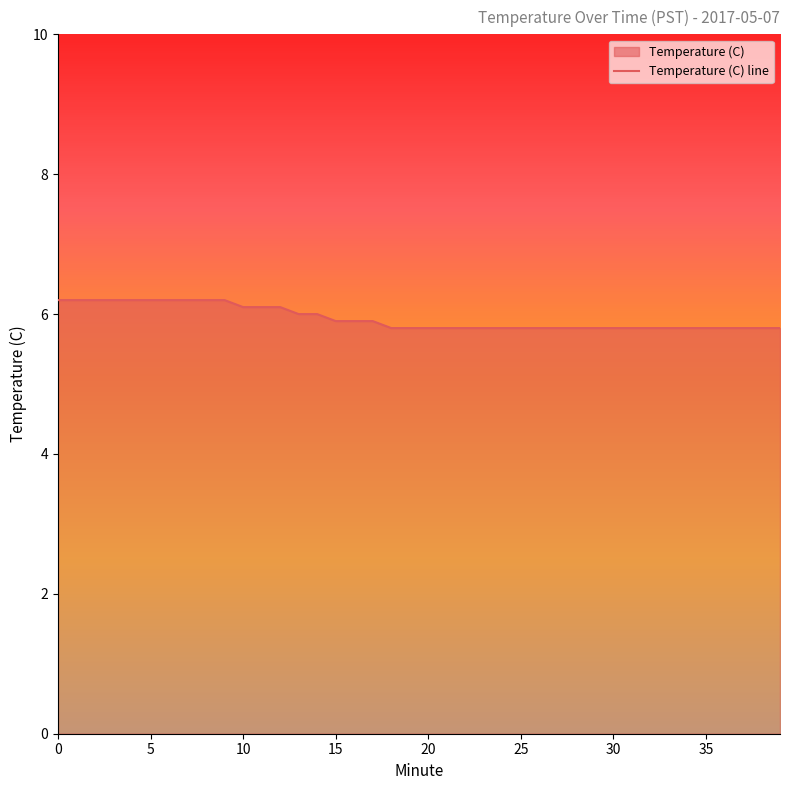

Rank the categories by value from highest to lowest.

0, 1, 2, 3, 4, 5, 6, 7, 8, 9, 10, 11, 12, 13, 14, 15, 16, 17, 18, 19, 20, 21, 22, 23, 24, 25, 26, 27, 28, 29, 30, 31, 32, 33, 34, 35, 36, 37, 38, 39